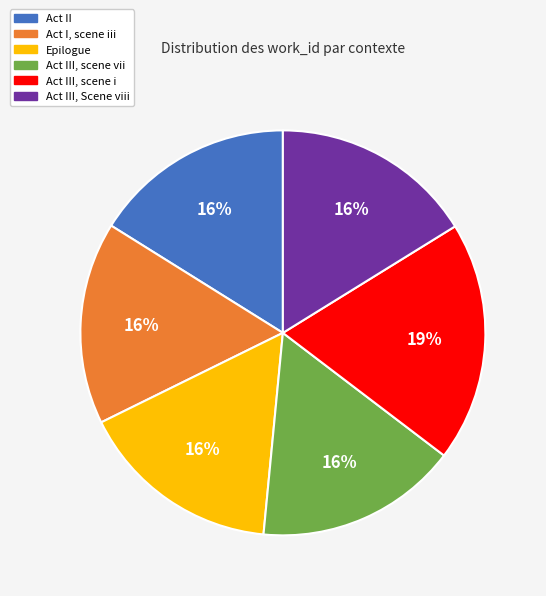

True or false: Act III, scene i accounts for 12% of the total.

False